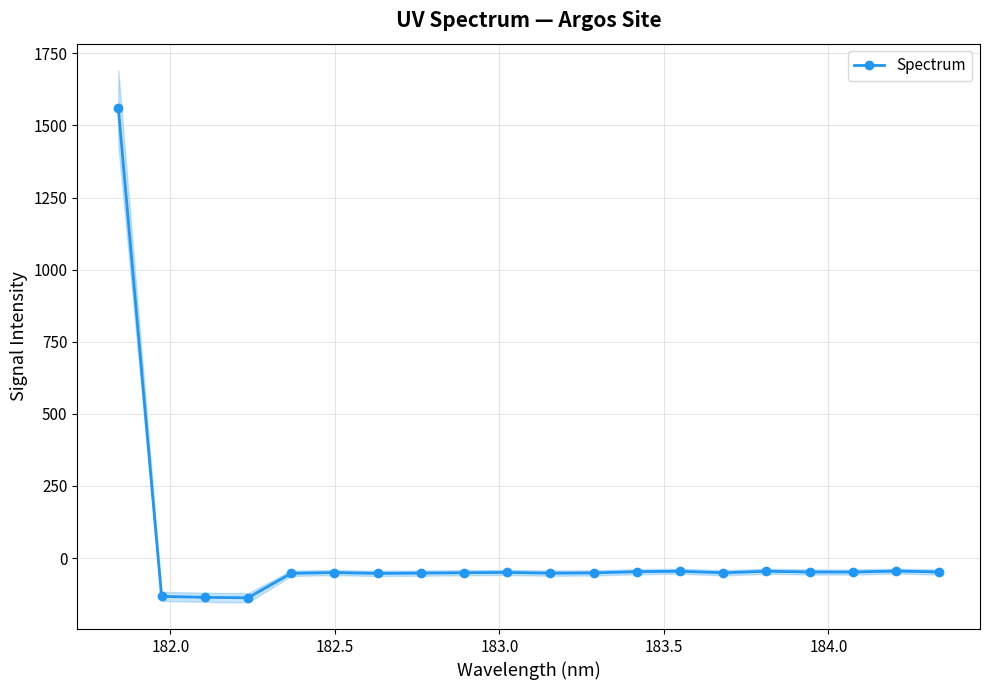

How many points are higher than both their immediate neighbors (excluding endpoints)?

5